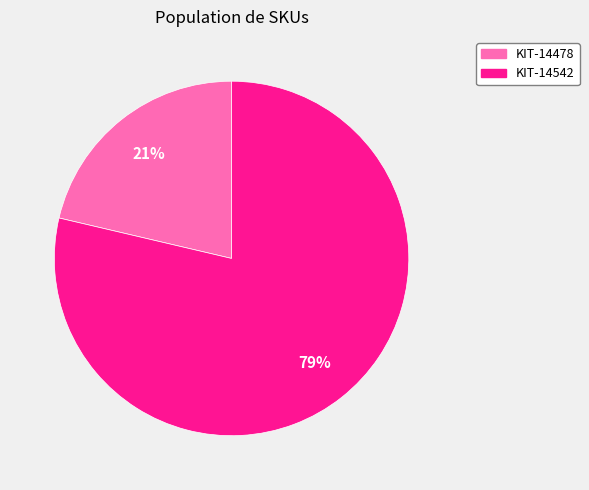

Count the number of slices in the pie.

2